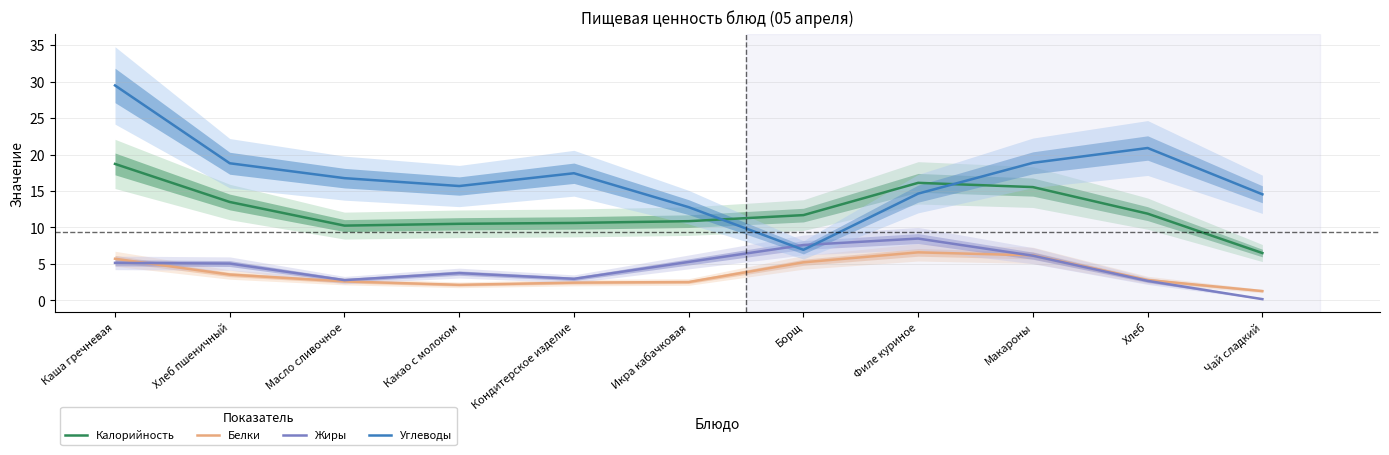

At which category is the sum across all series the highest?

Каша гречневая